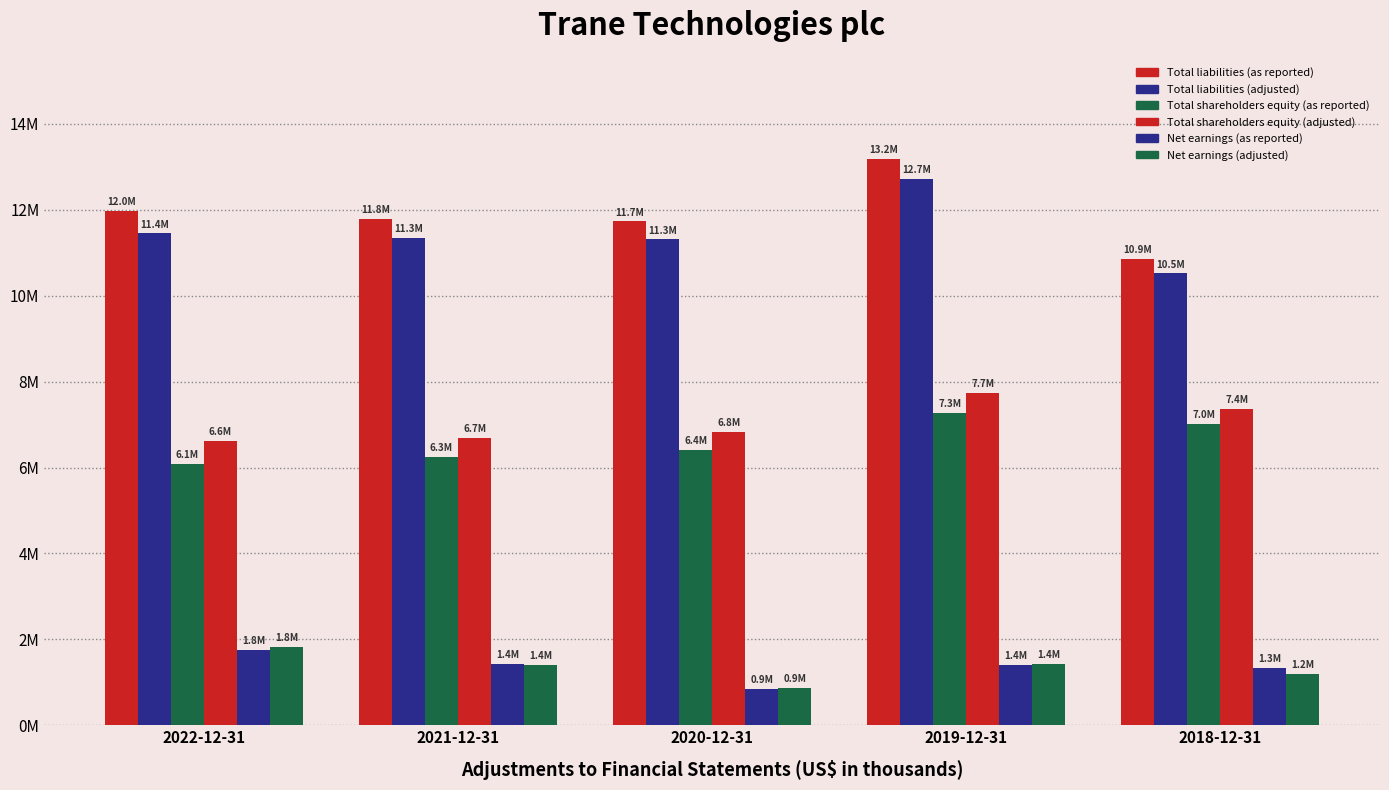

Does the chart contain any negative values?

No